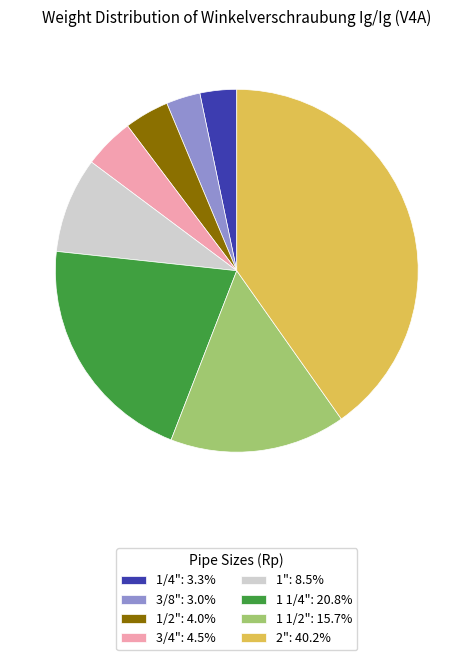

Does 3/4": 4.5% represent more than half of the total?

No